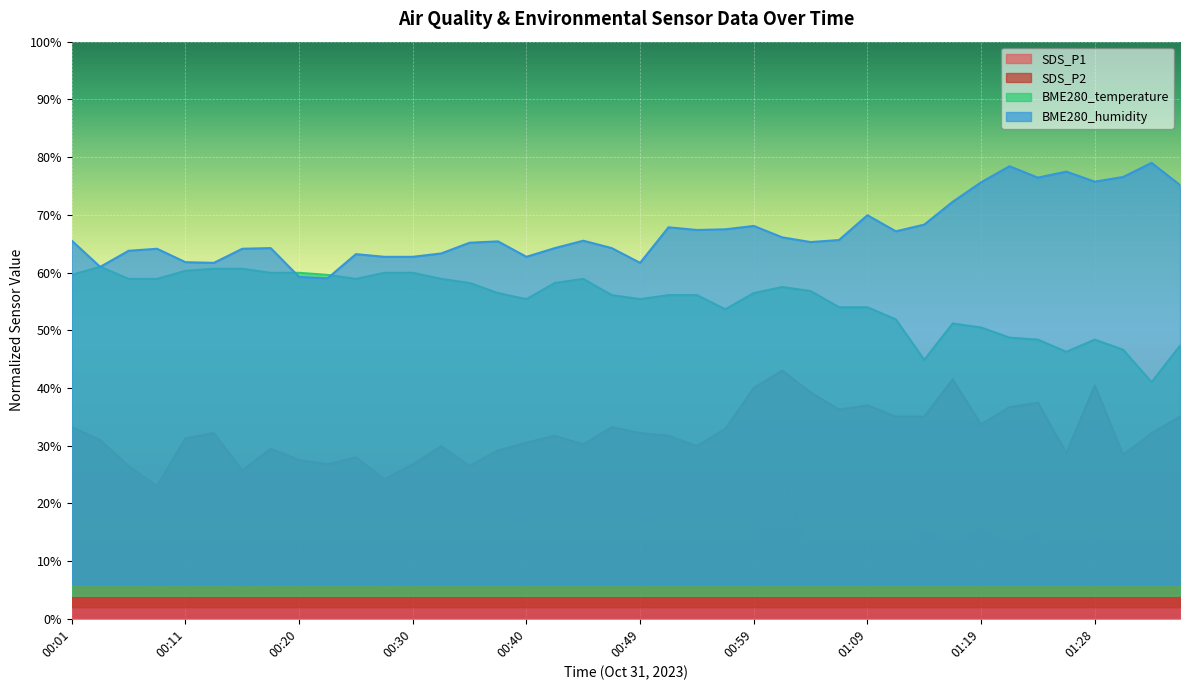

At which label is SDS_P2 closest to 32?

00:13